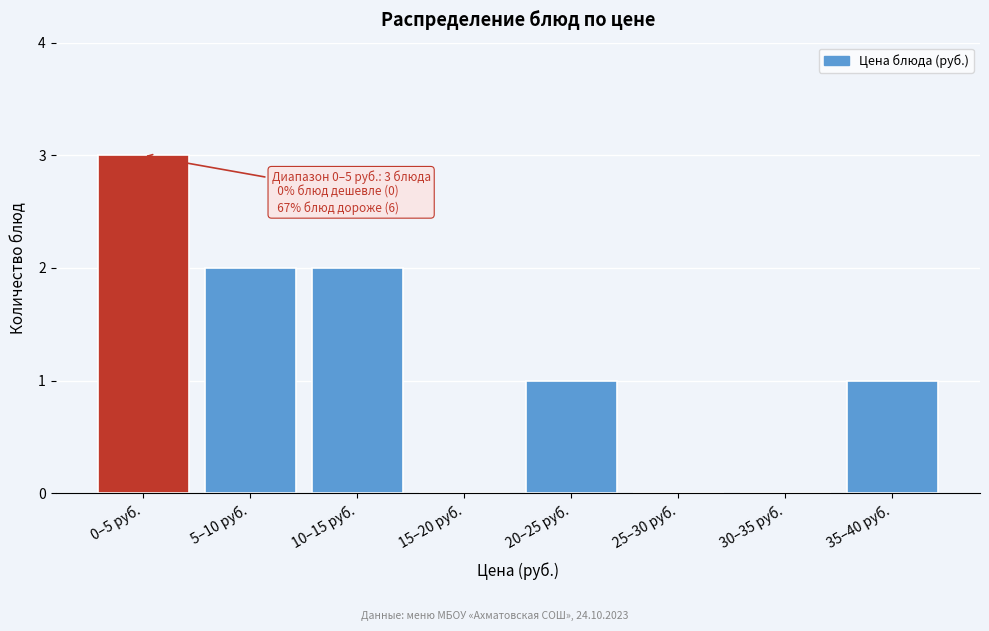

Reading left to right, what are all the values shown in this chart?

0–5 руб.=3	5–10 руб.=2	10–15 руб.=2	15–20 руб.=0	20–25 руб.=1	25–30 руб.=0	30–35 руб.=0	35–40 руб.=1